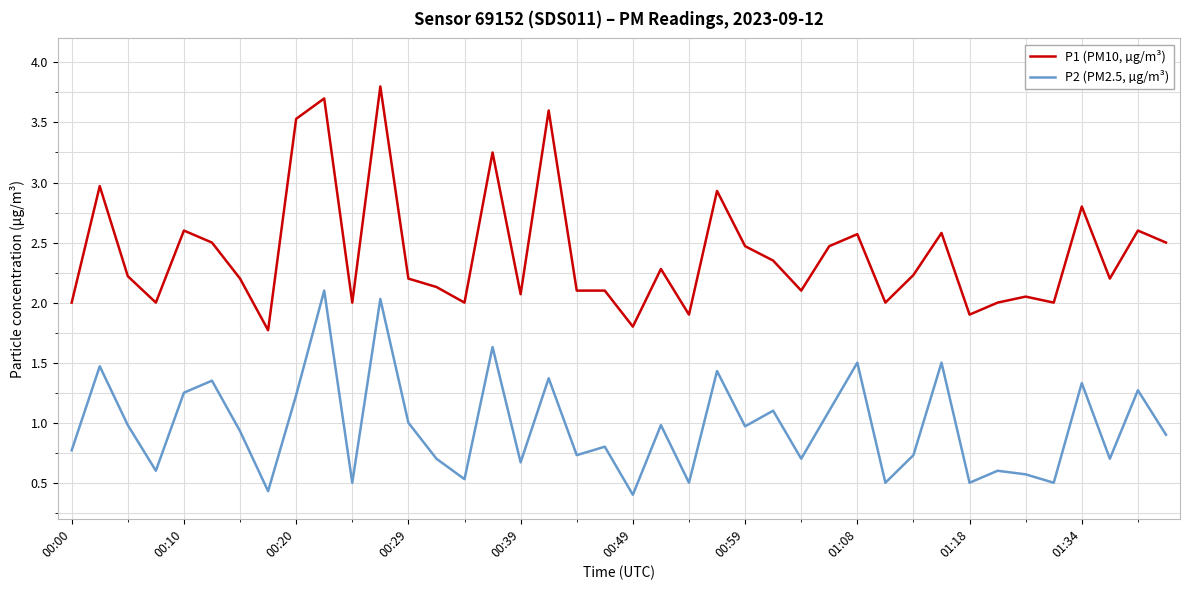

Which series has the widest spread of values?

P1 (PM10, µg/m³)